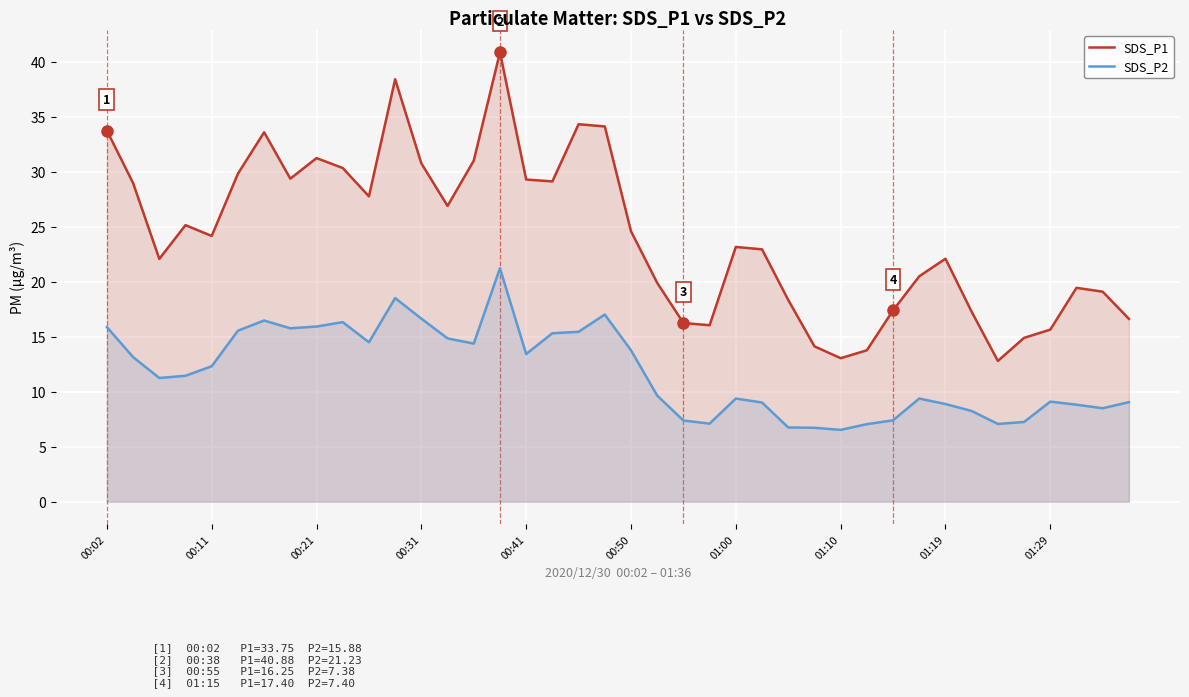

What is the greatest value displayed?

40.9